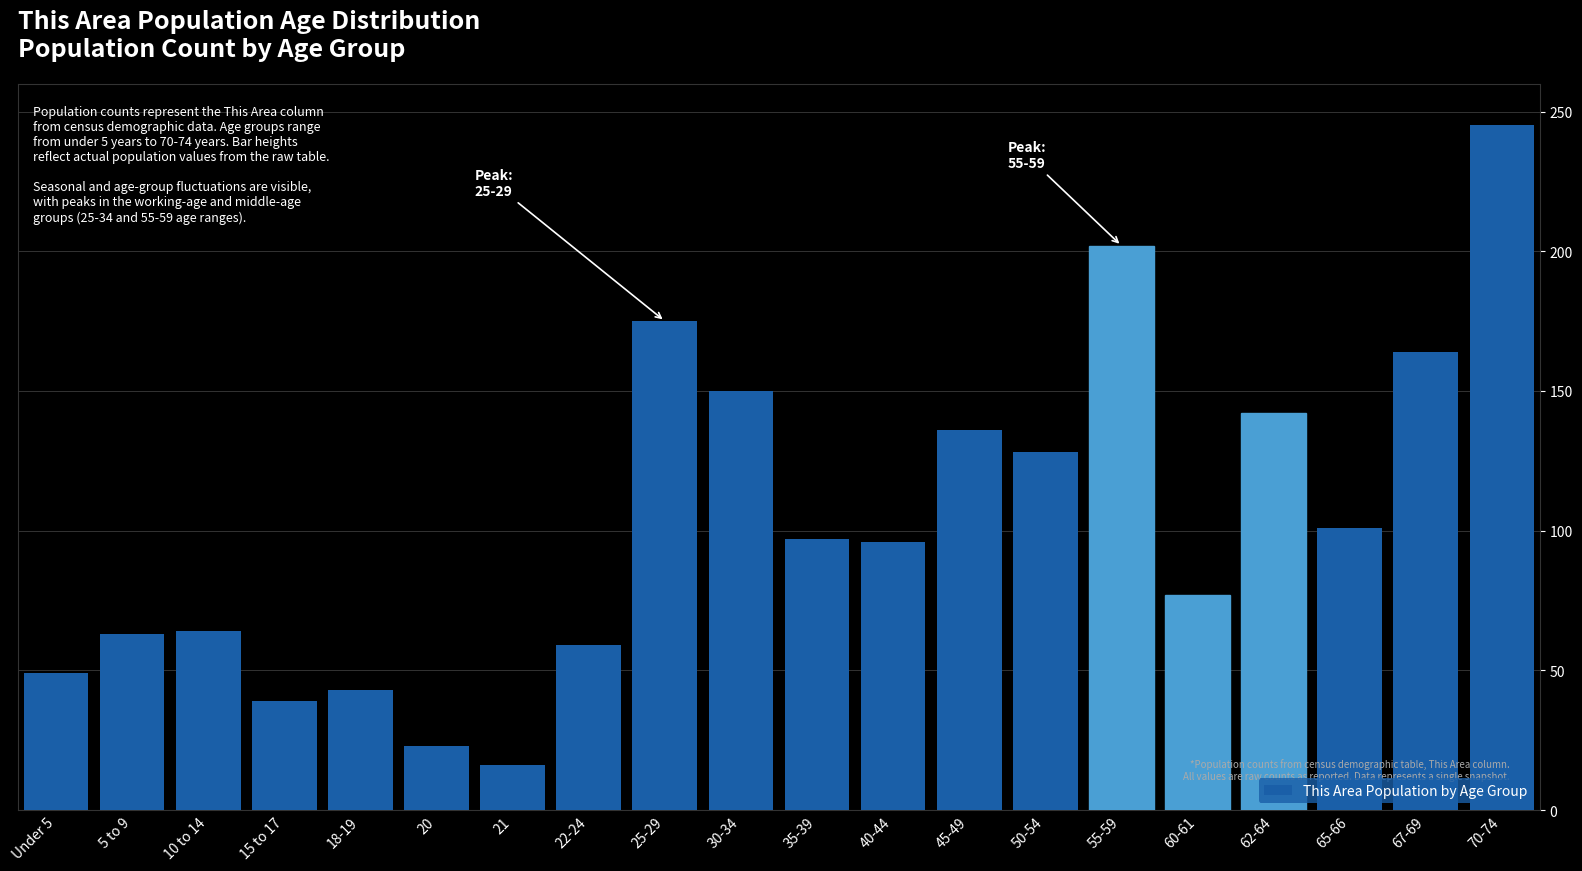

Between 22-24 and 25-29, which is larger?

25-29